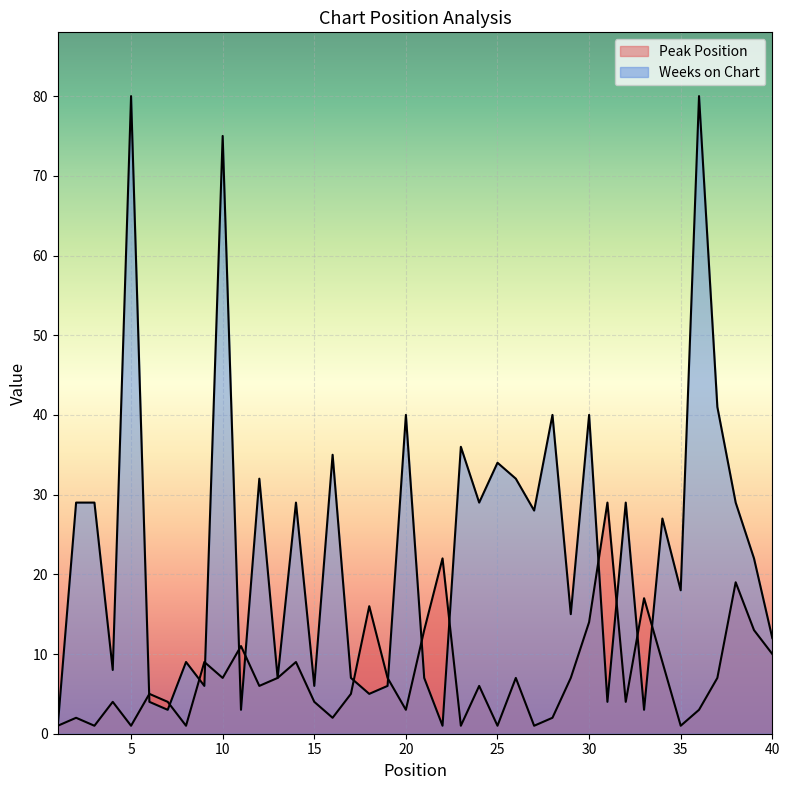

What is the spread (max minus min) of values at 40?

2